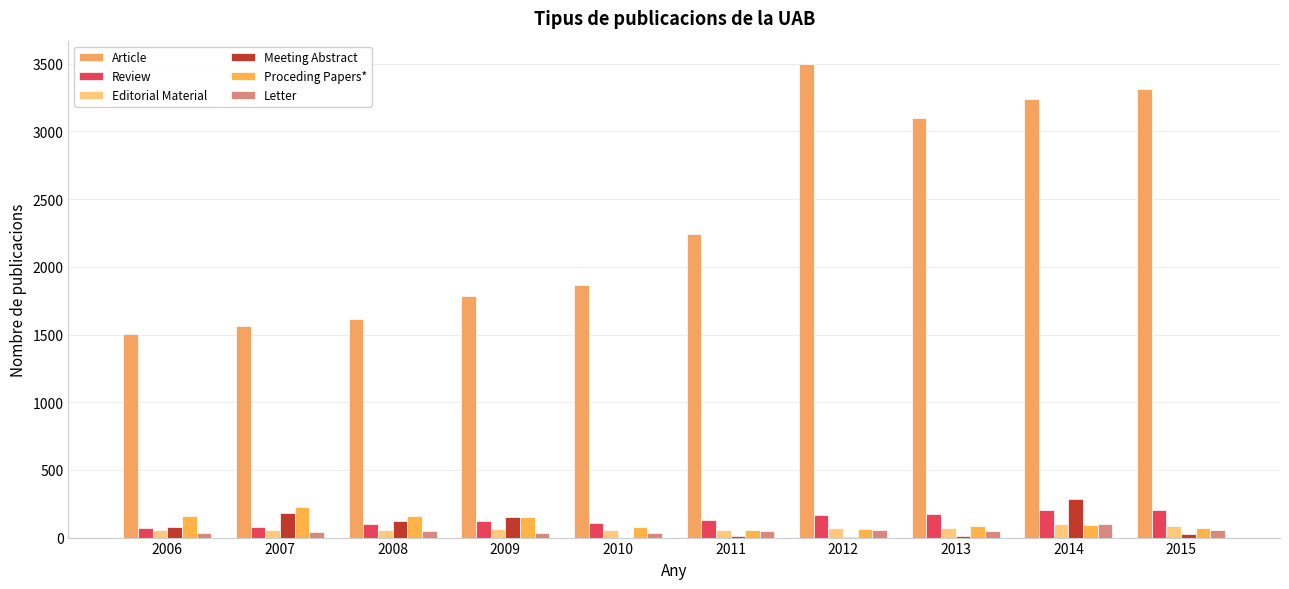

Count the number of categories in the chart.

10